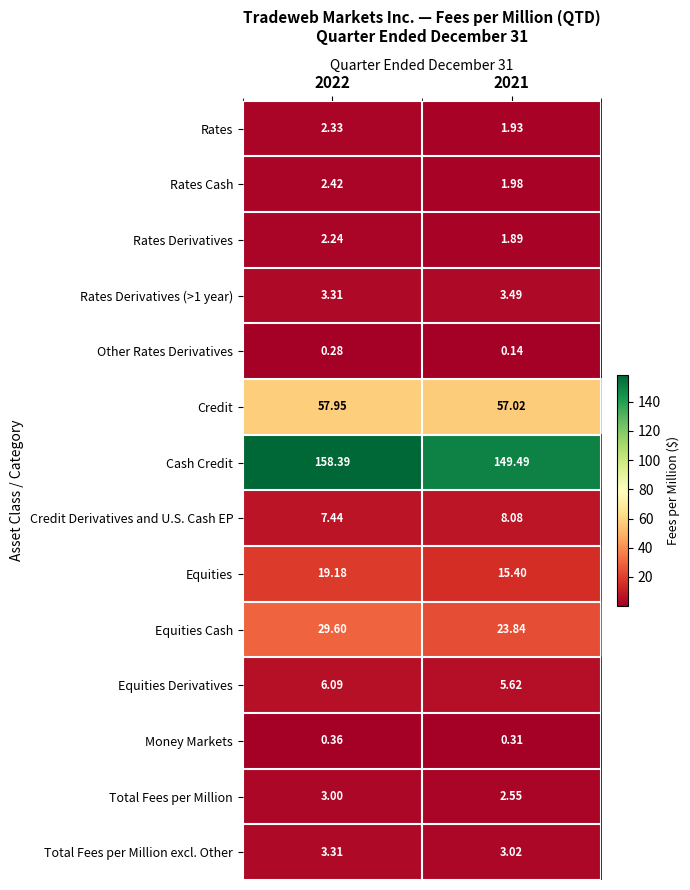

Which series has the largest total across all categories?

Cash Credit